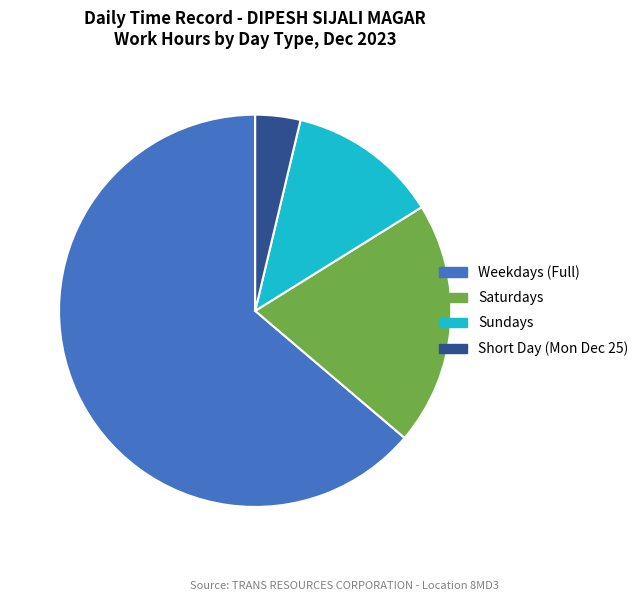

Does any single category account for the majority?

Yes